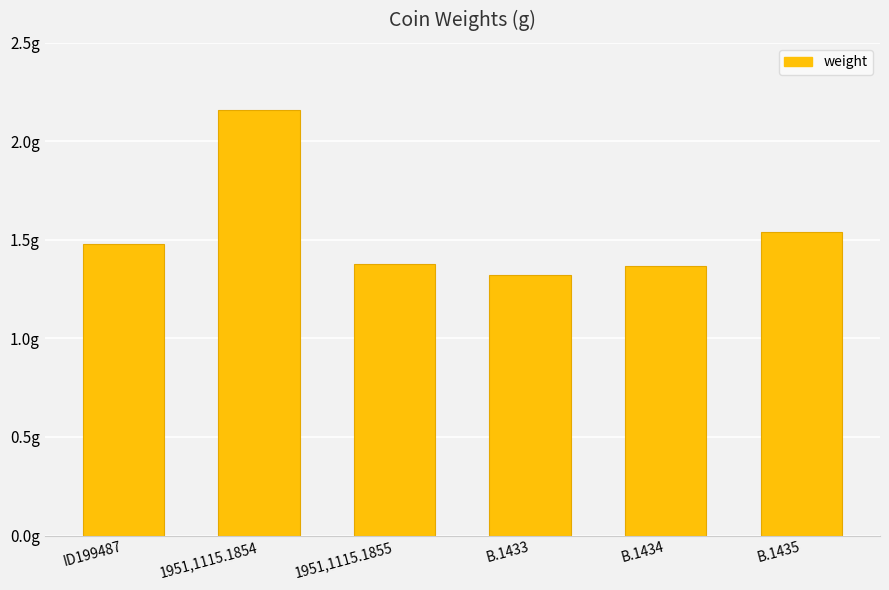

The chart shows a value of 1.9 at 1951,1115.1855. True or false?

False